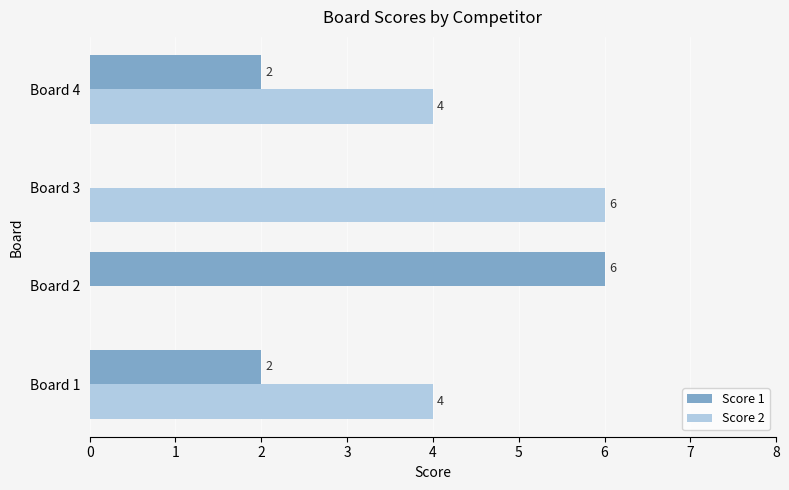

The Score 2 series shows 4 at Board 2. True or false?

False